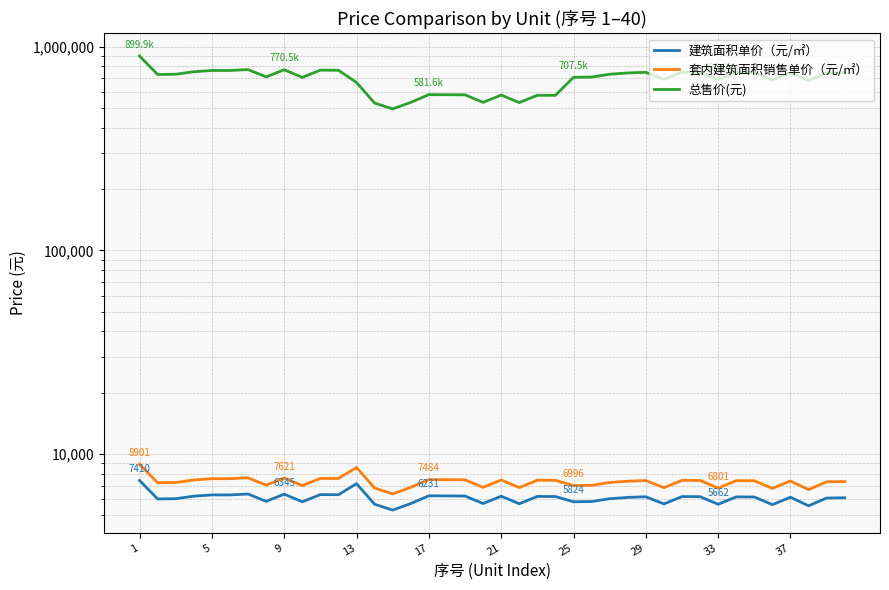

Count the number of categories in the chart.

40